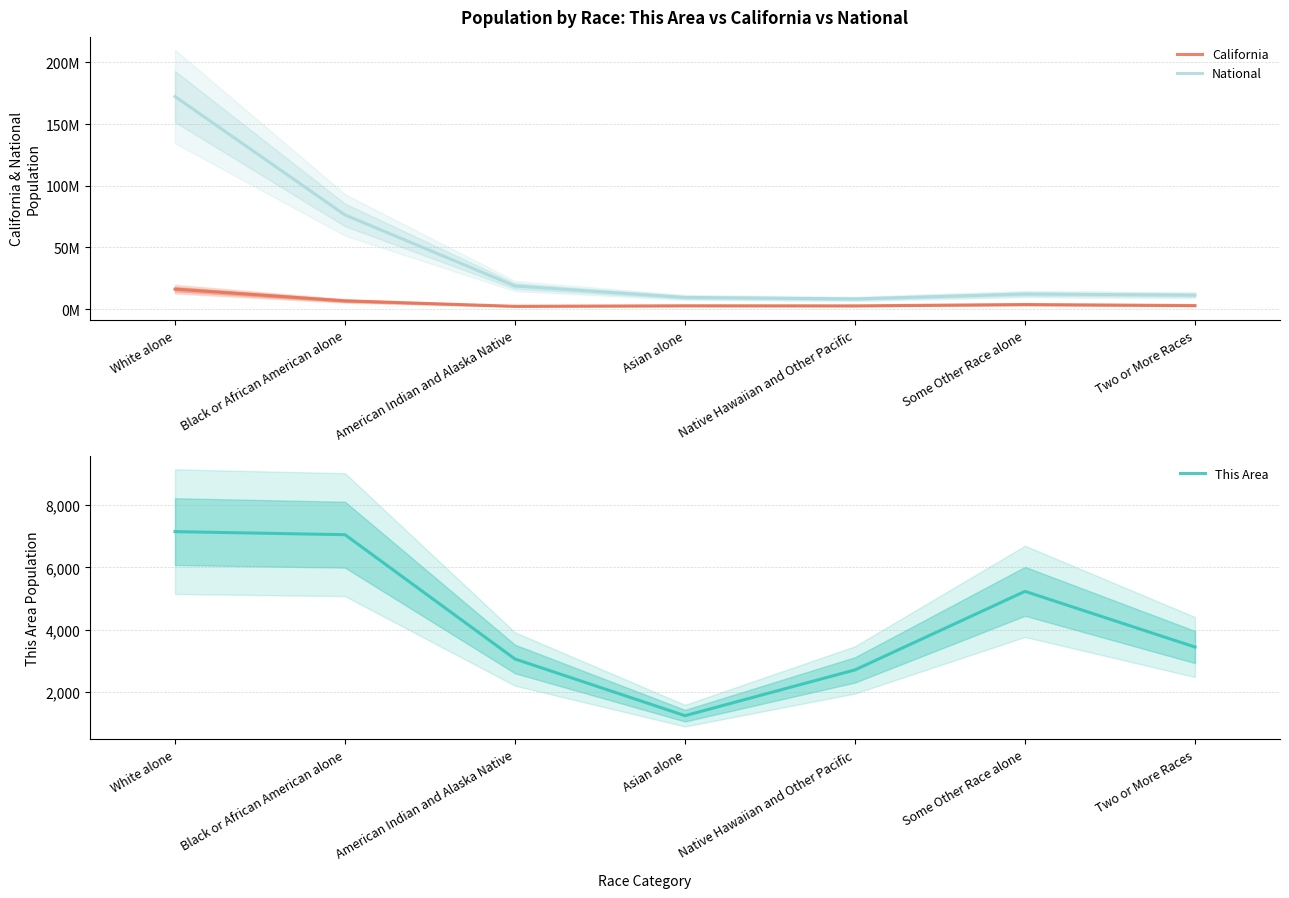

What is the difference between the maximum and second lowest values in the This Area series?

4437.9